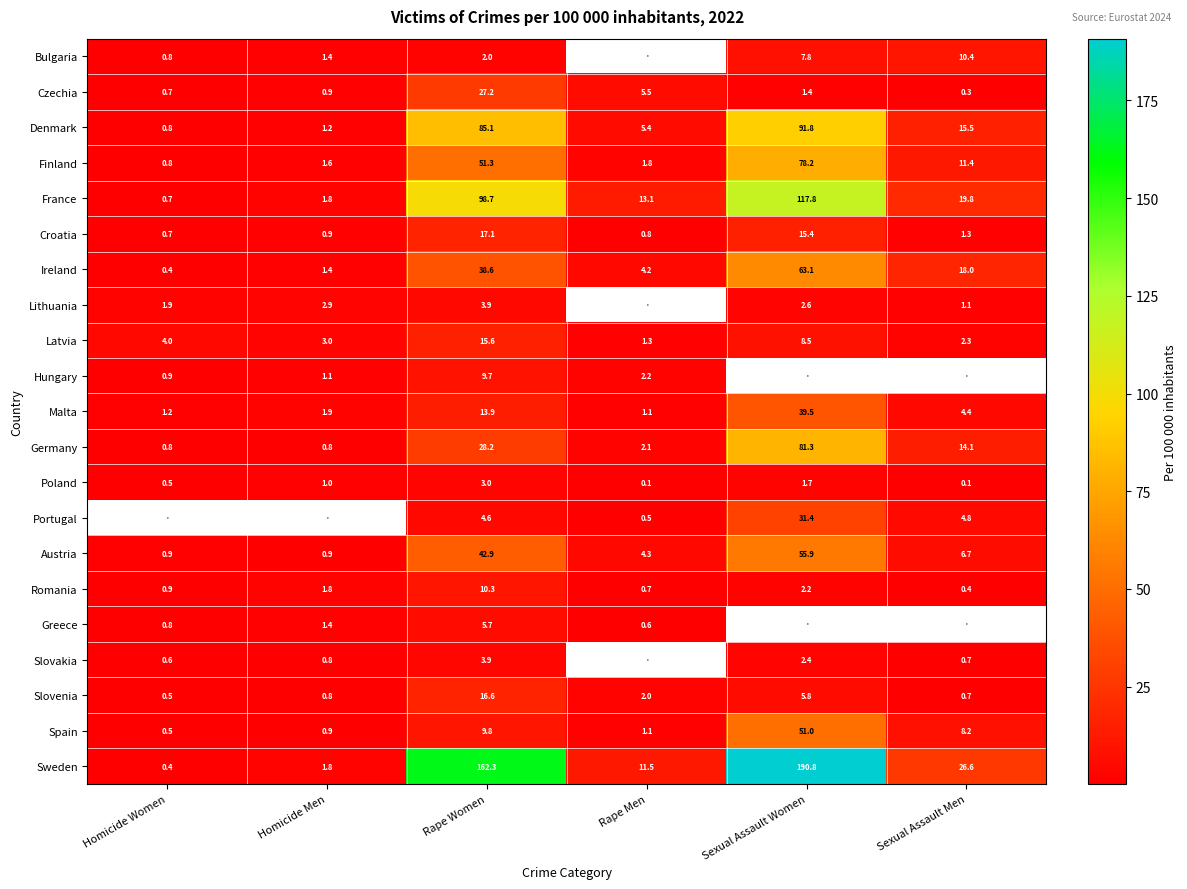

How many values in the Ireland series are below 18?

3